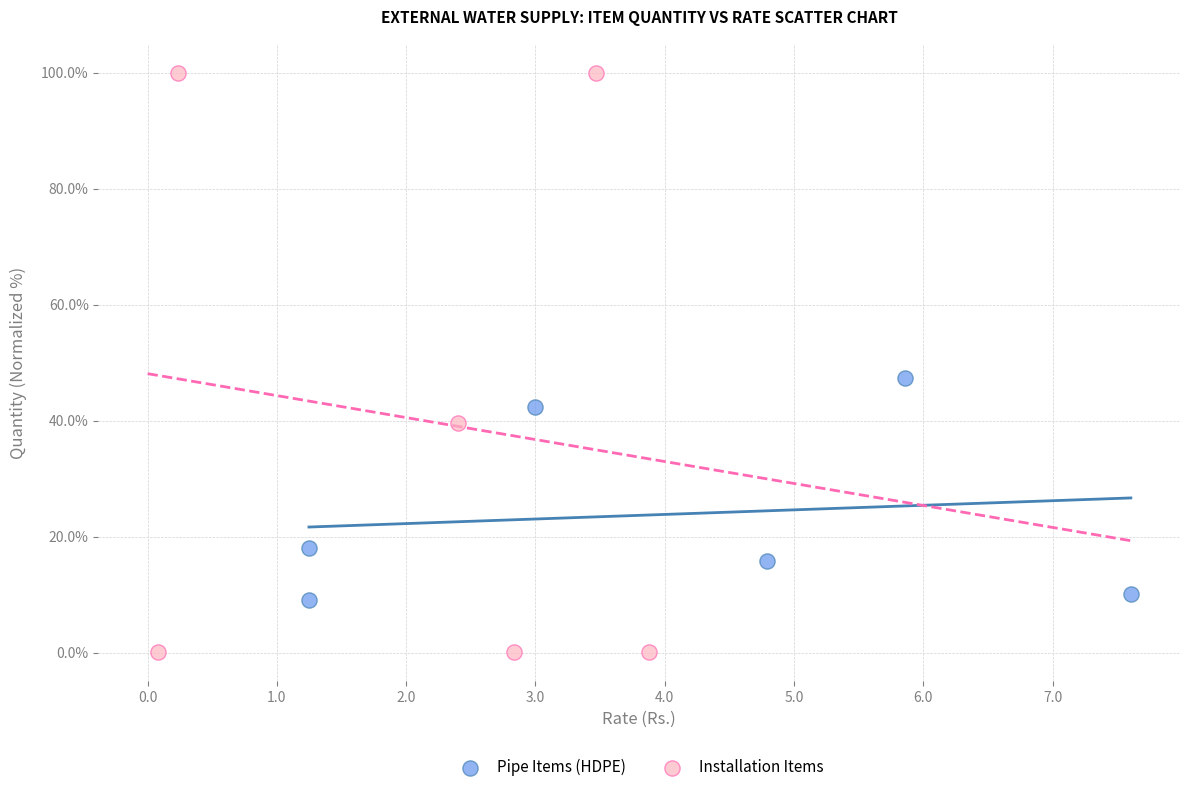

Which series has the largest Y range (max minus min)?

Installation Items